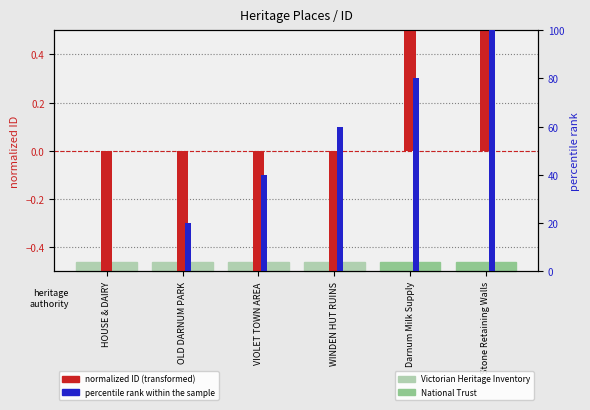

What is the label of the 1st bar from the left?

HOUSE & DAIRY